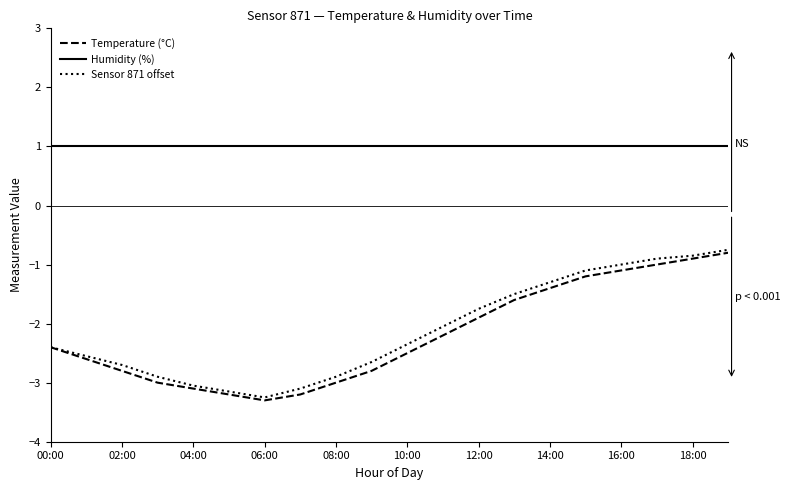

What is the minimum value for Temperature (°C)?

-3.3